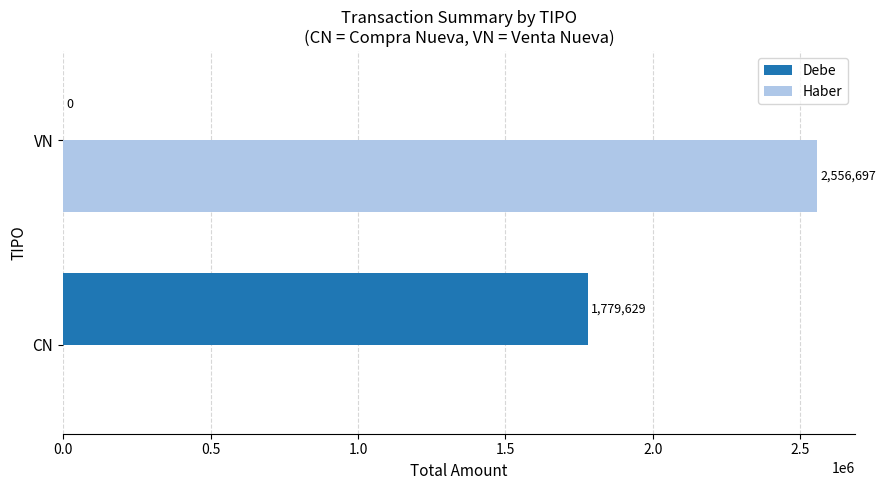

Which series changed the most between CN and VN?

Haber